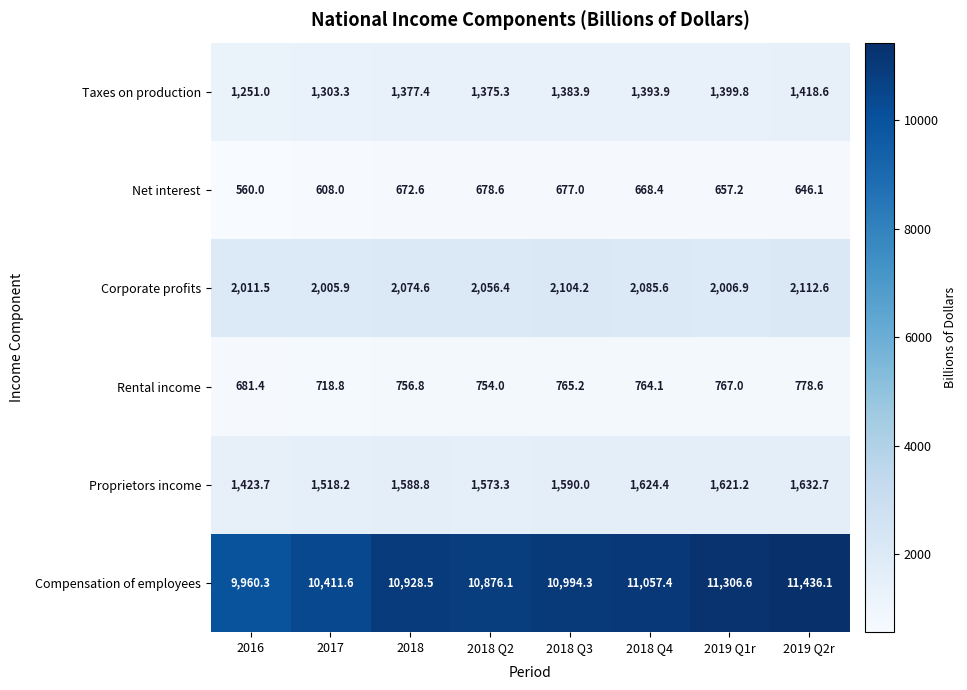

What is the difference between the Rental income values at 2016 and 2018 Q2?

72.6